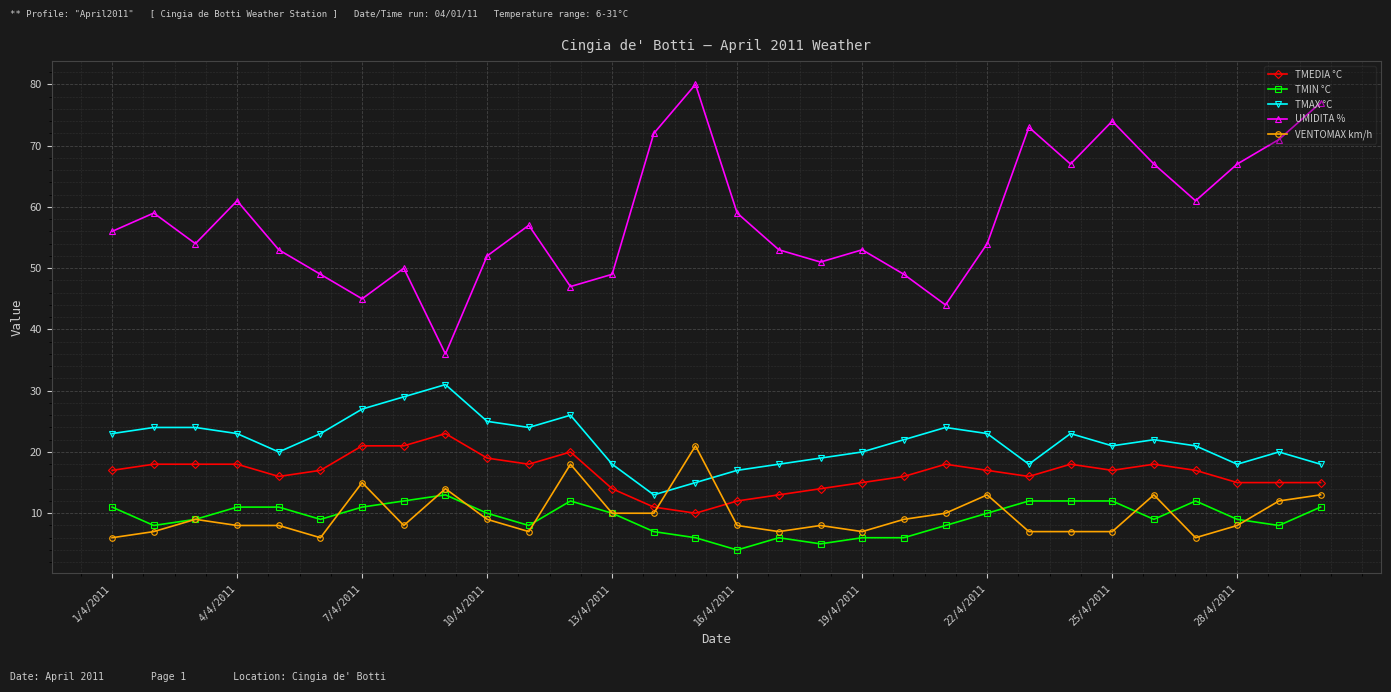

Which series has the largest total across all categories?

UMIDITA %